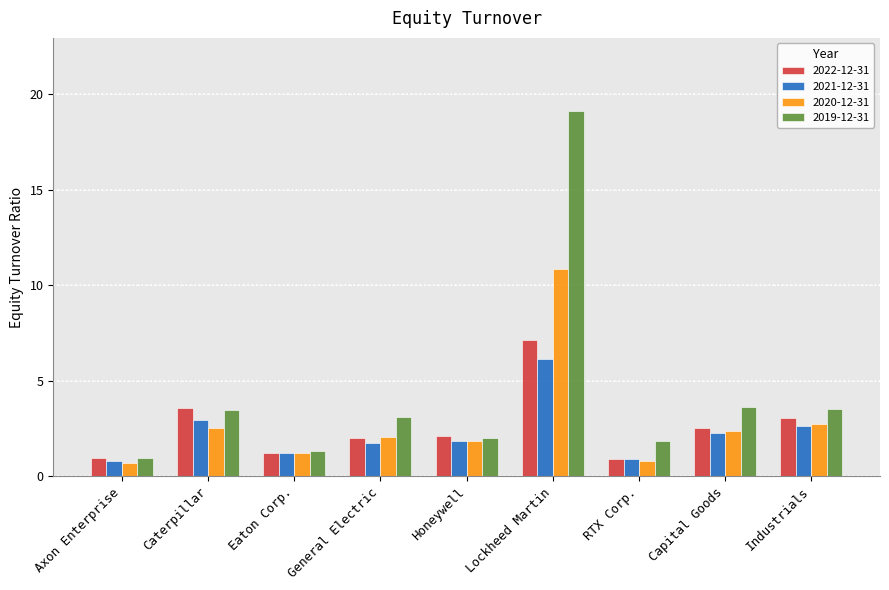

What is the sum of the 2020-12-31 values at Lockheed Martin and Industrials?

13.6